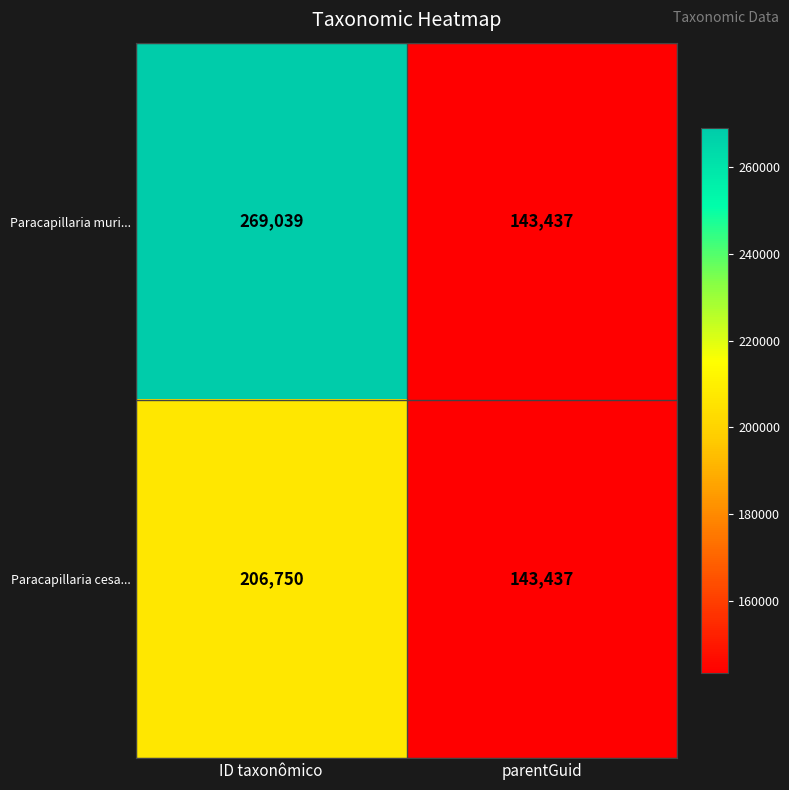

Rank the series by their maximum value, from highest to lowest.

Paracapillaria muri..., Paracapillaria cesa...